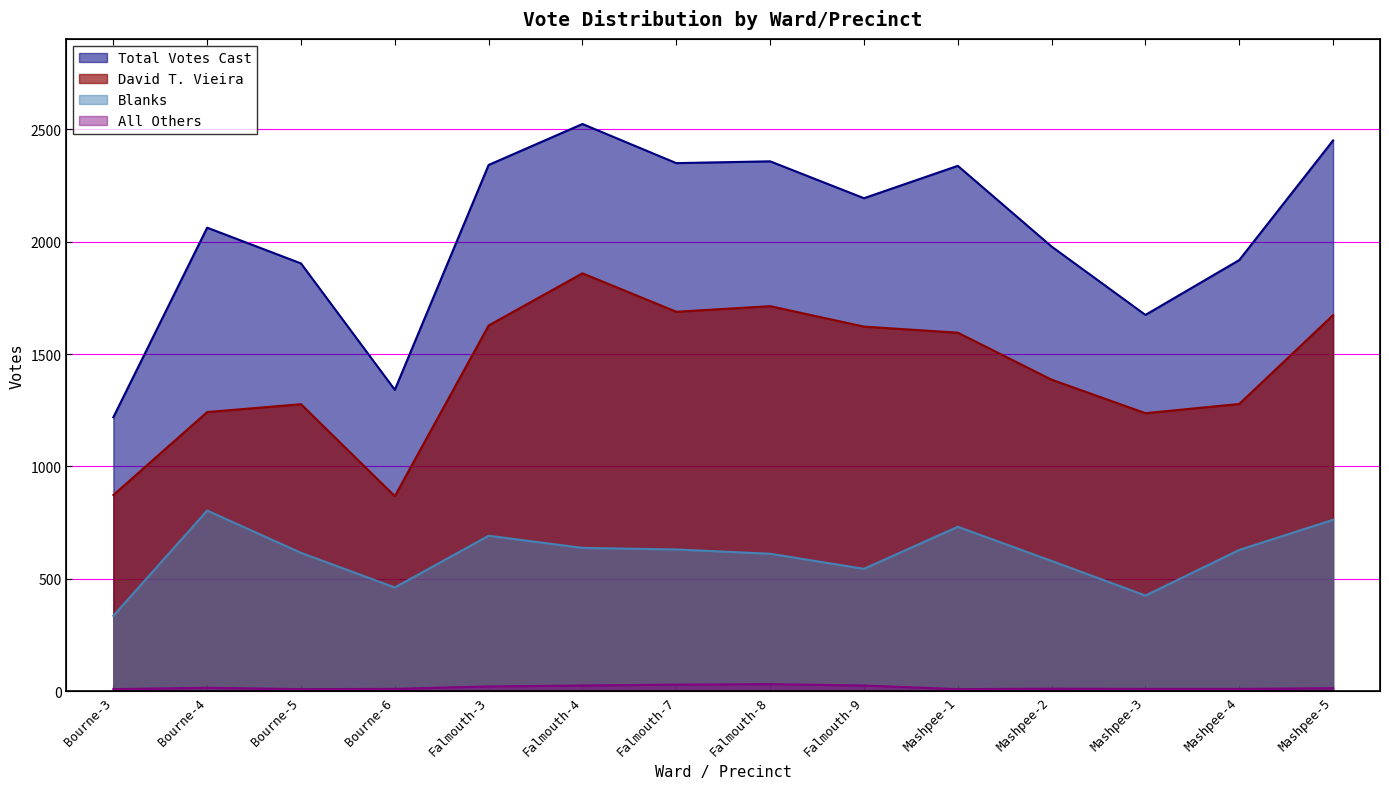

List the series in order of their overall mean, highest first.

Total Votes Cast, David T. Vieira, Blanks, All Others